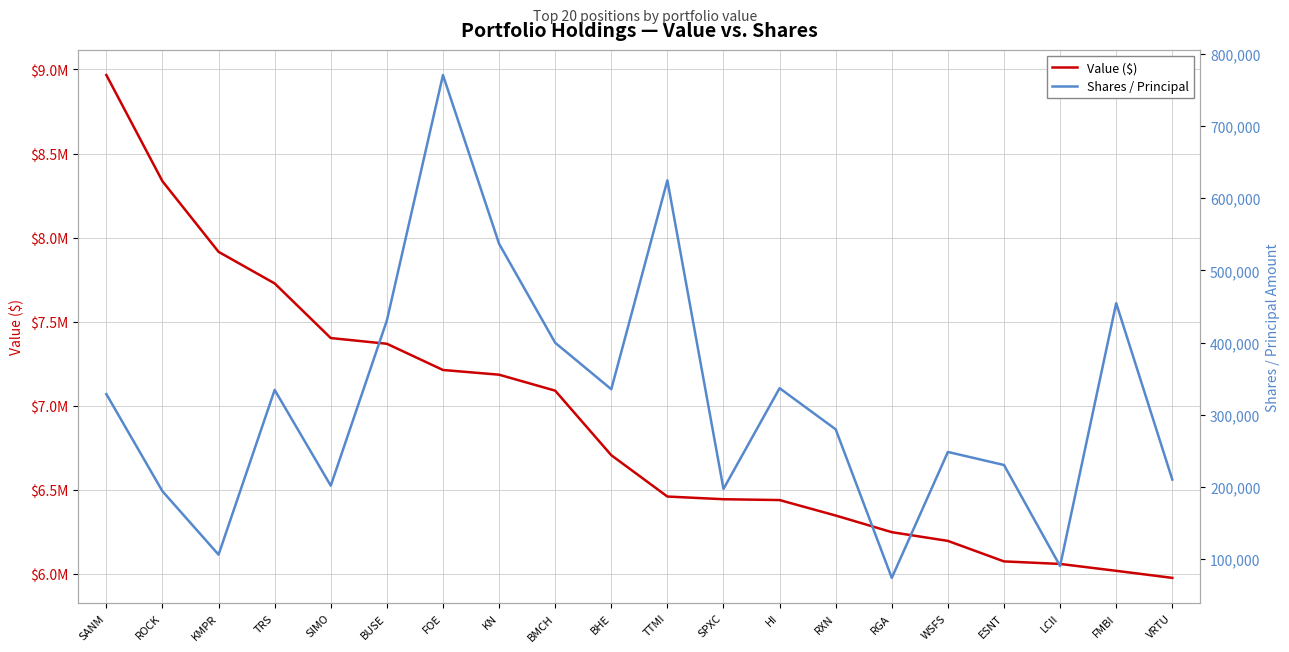

What is the label of the 17th point from the right?

TRS